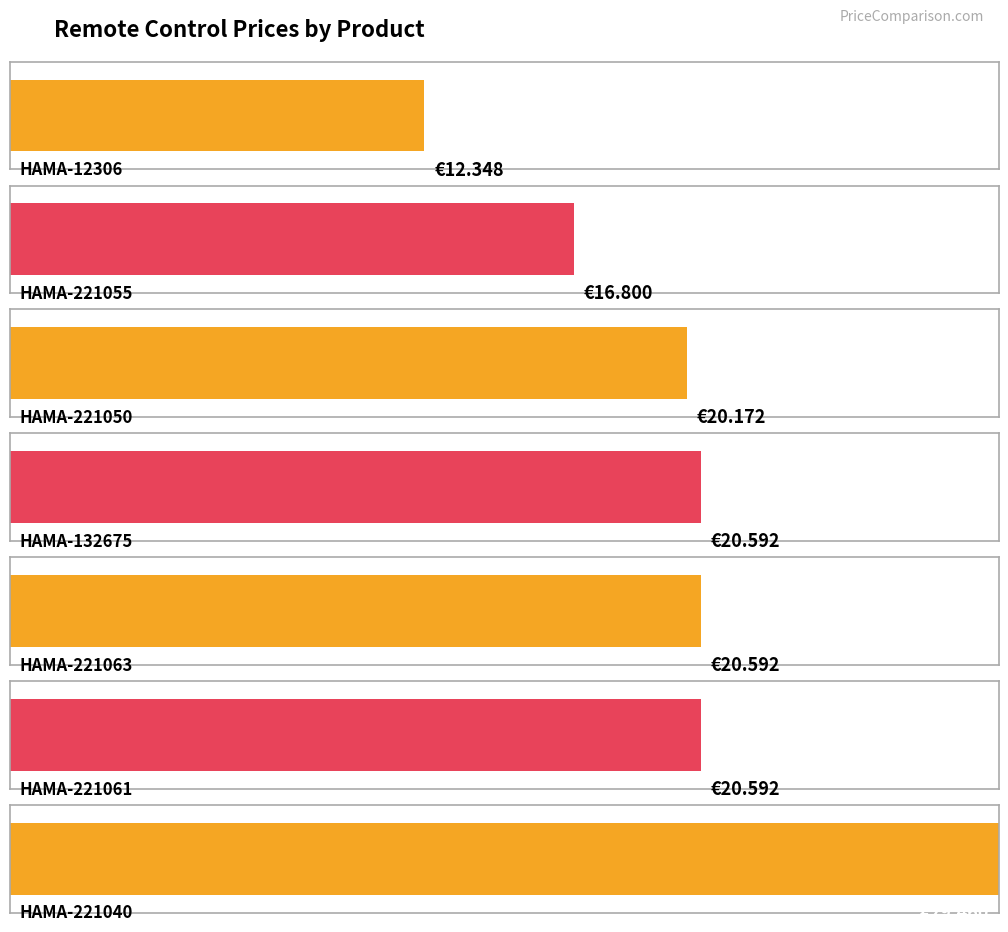

Are the bars horizontal?

Yes